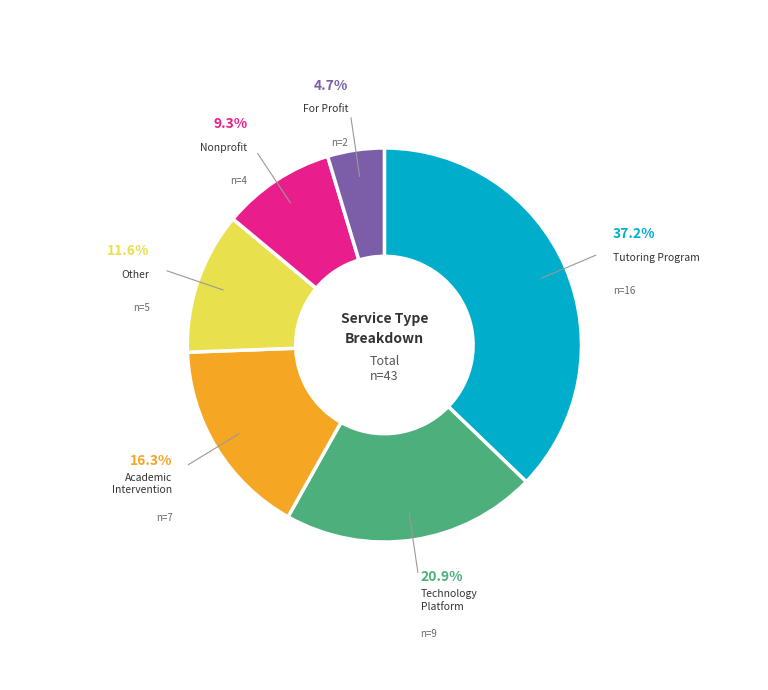

Does any single category account for the majority?

No